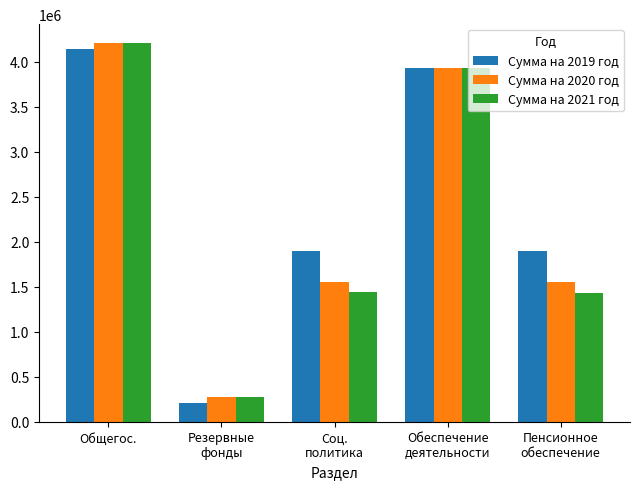

What is the average value of the Сумма на 2021 год series?

2255856